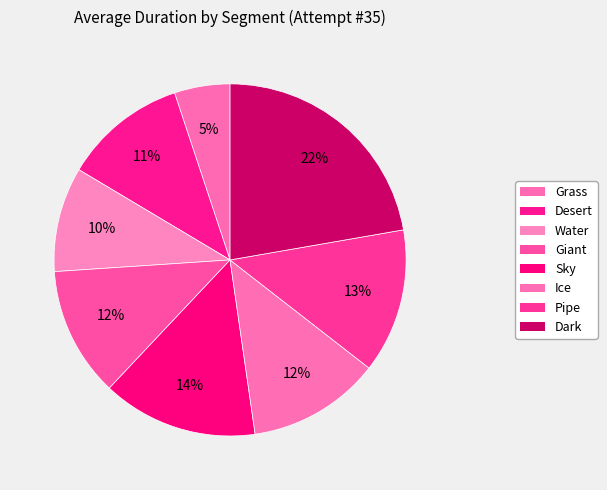

How many slices are in this pie chart?

8